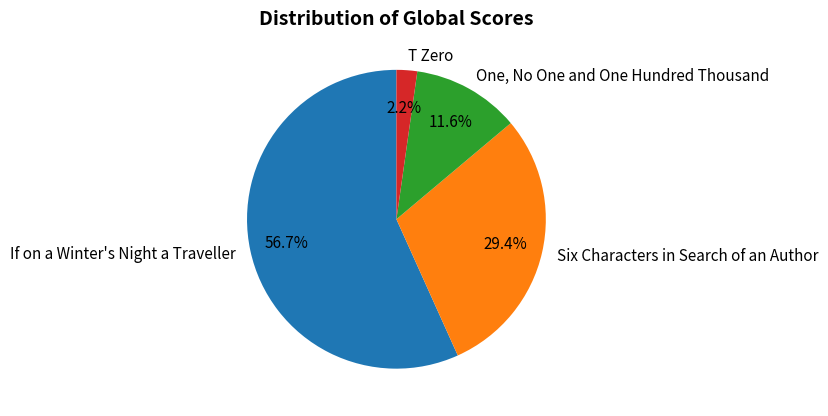

To the nearest percent, what portion does One, No One and One Hundred Thousand represent?

12%